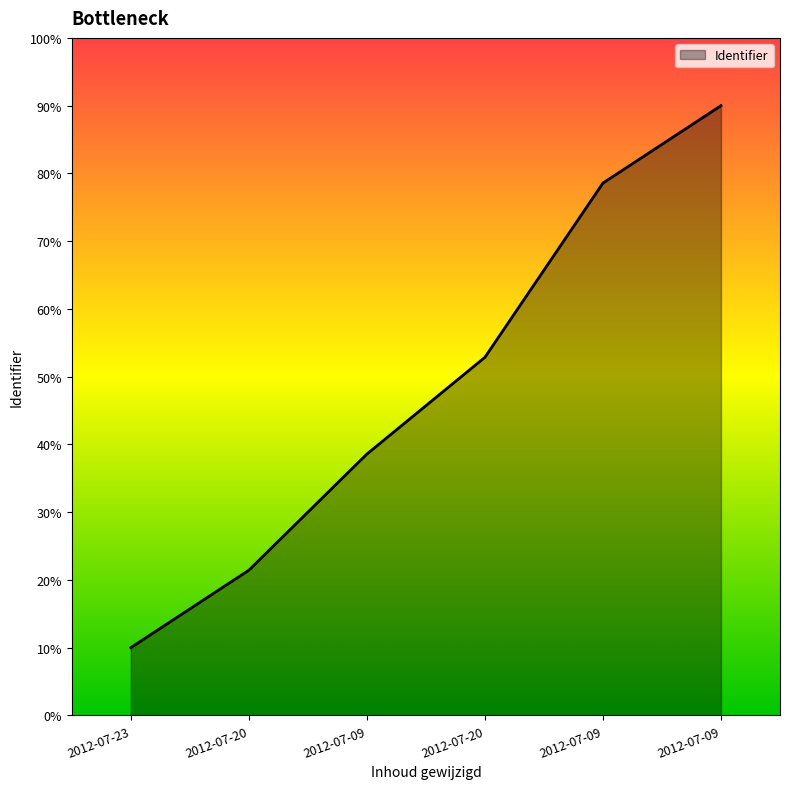

Count the number of data series in this chart.

1